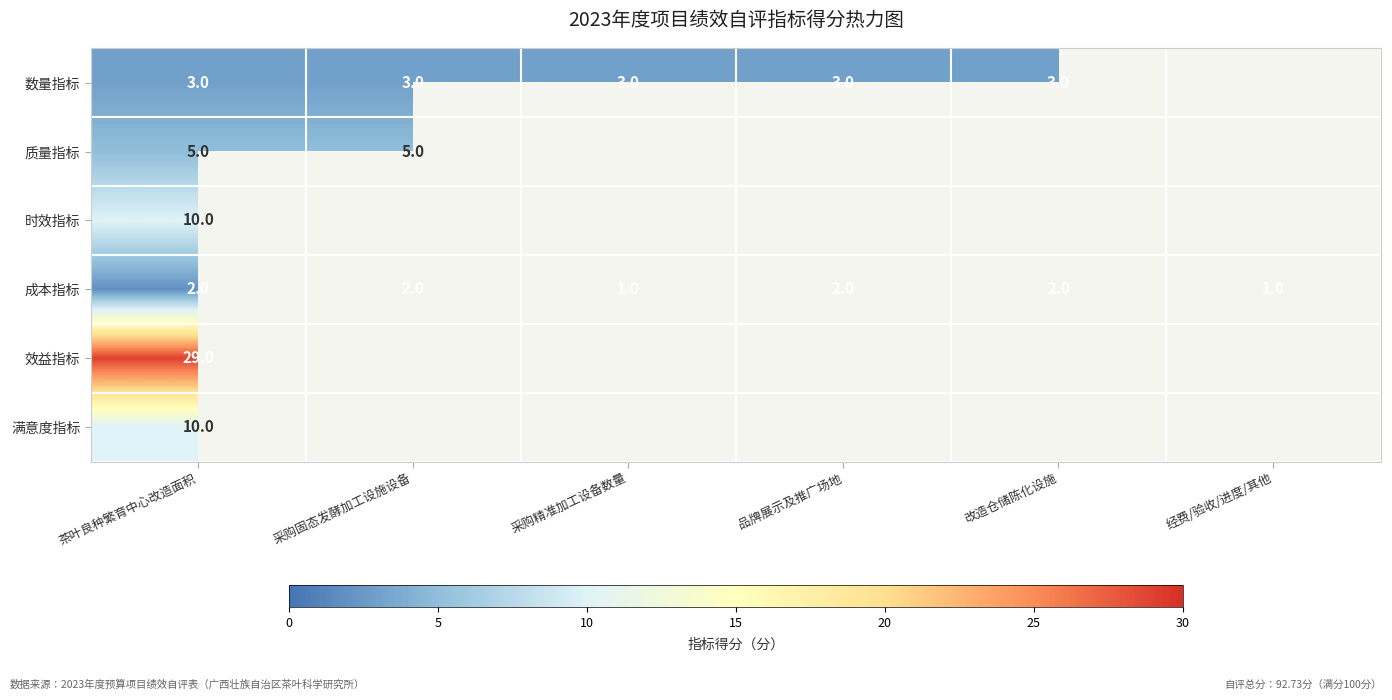

Is it true that 成本指标 equals 1 at 经费/验收/进度/其他?

True